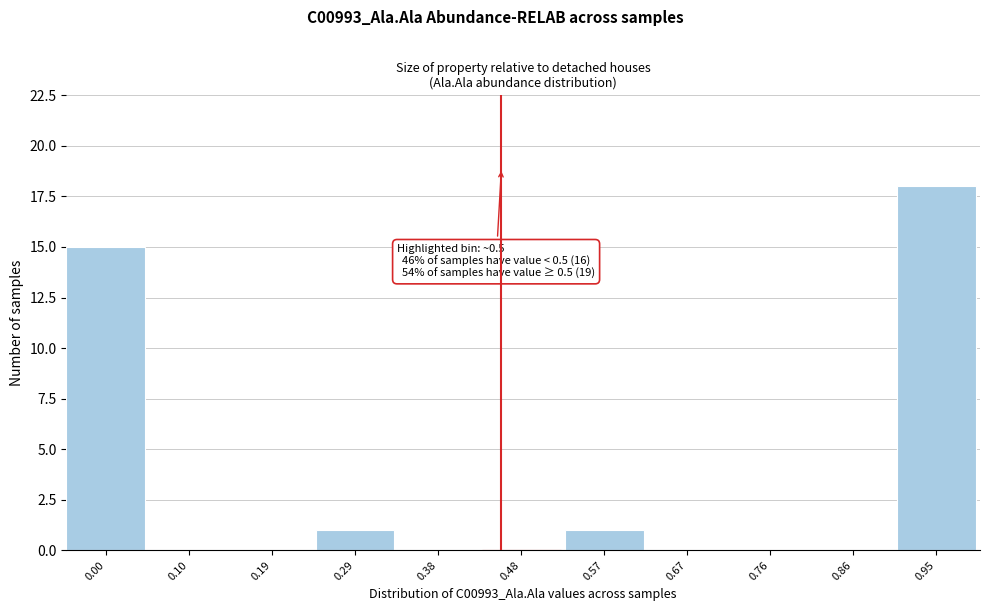

Reading left to right, list all the values displayed in this chart.

0.00=15	0.10=0	0.19=0	0.29=1	0.38=0	0.48=0	0.57=1	0.67=0	0.76=0	0.86=0	0.95=18